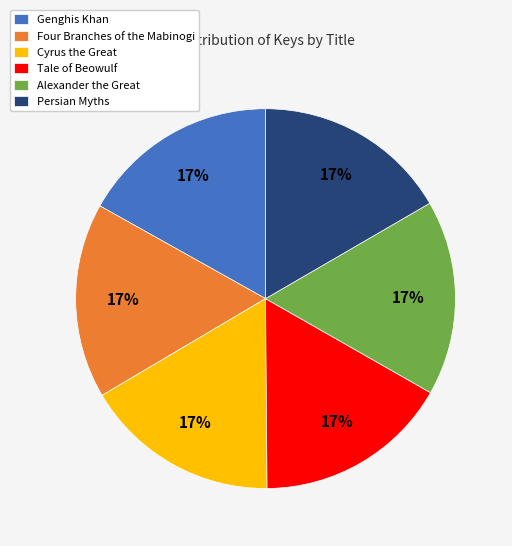

What is the ratio of the value at Four Branches of the Mabinogi to the value at Tale of Beowulf?

1.0